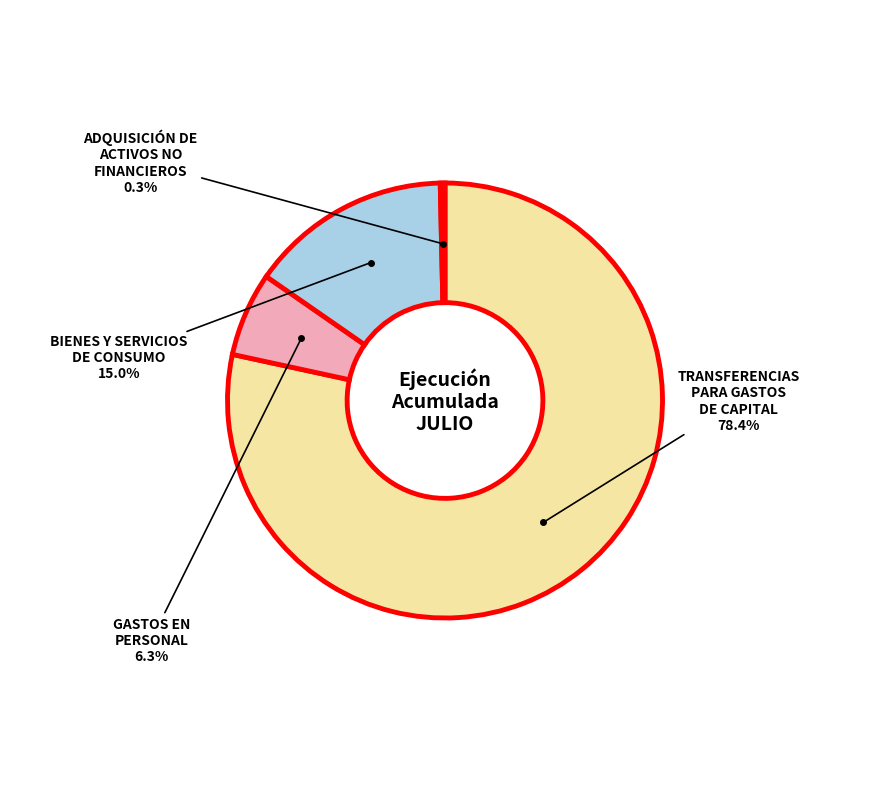

How many segments does this pie chart have?

4